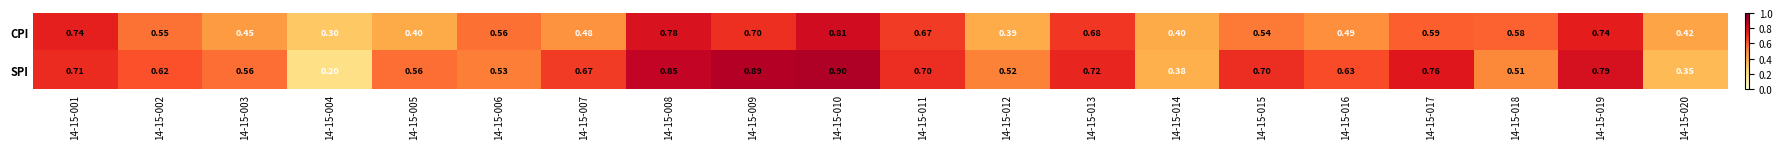

How many data points does each series have?

20